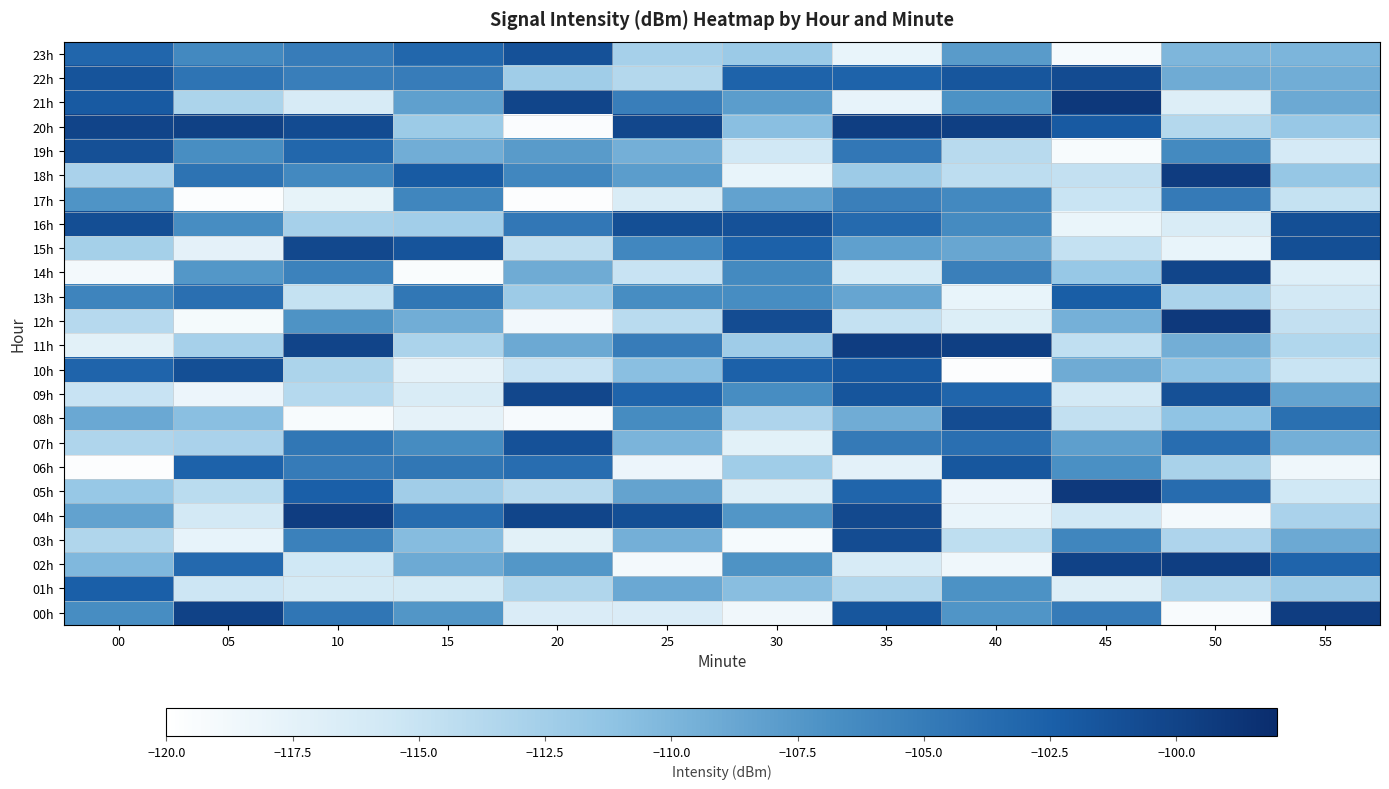

Which label corresponds to the largest value in the chart?

45